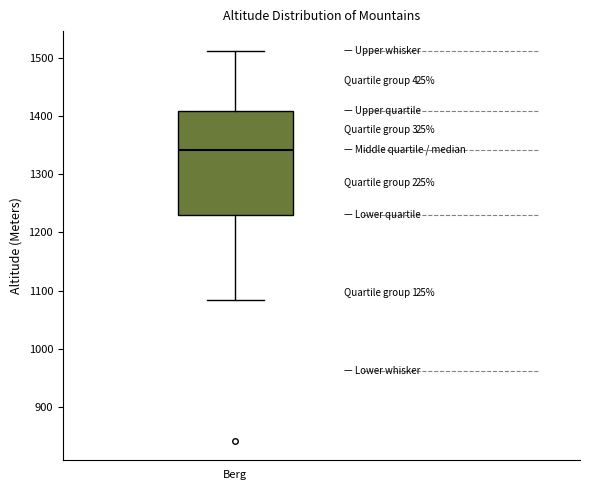

Where is the lower edge of the box for Berg on the y-axis? The values are not printed on the chart, so give them approximately, as read against the axis.

1230